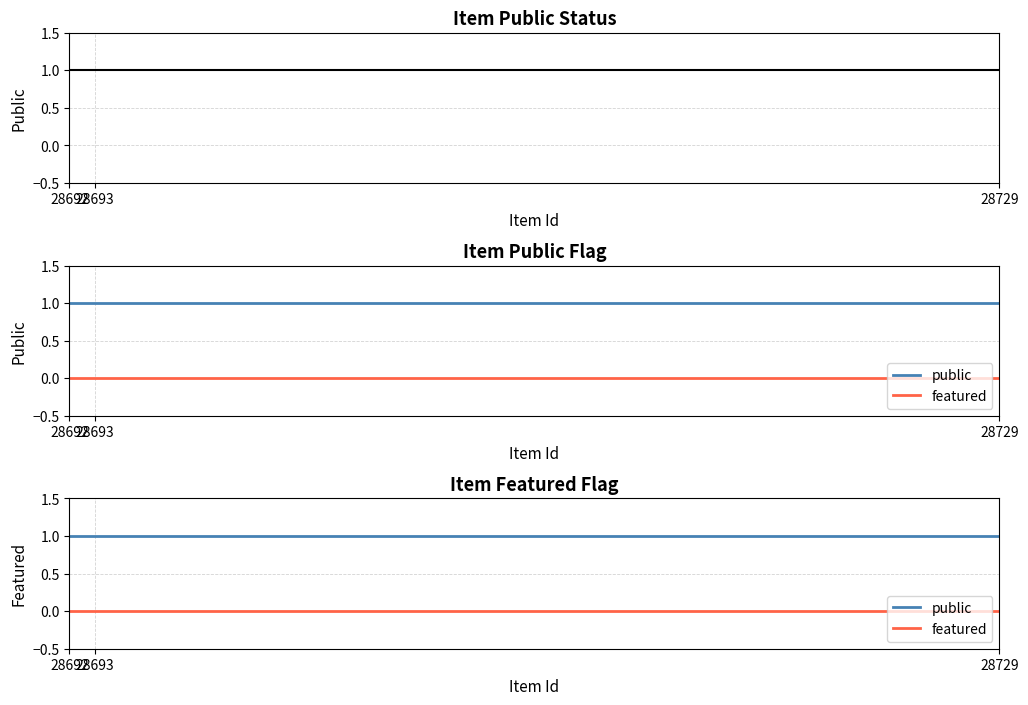

At how many categories does at least one series exceed 0?

3